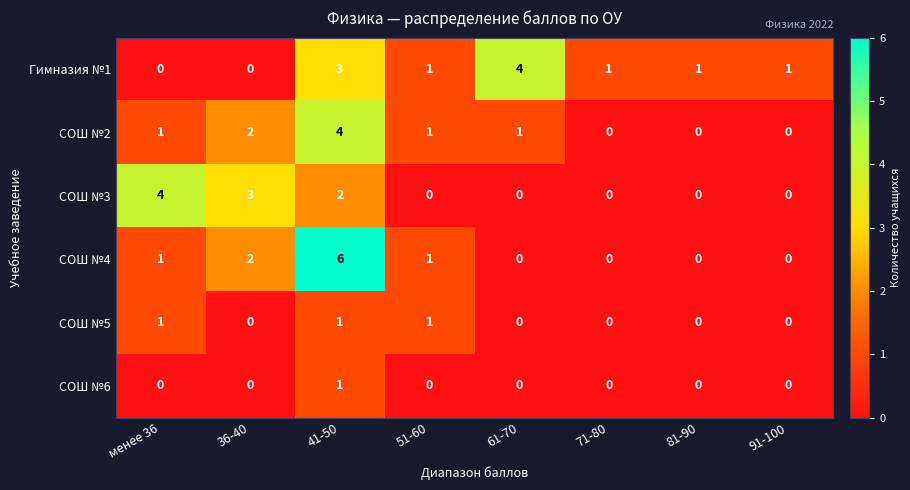

Which series has the widest spread of values?

СОШ №4